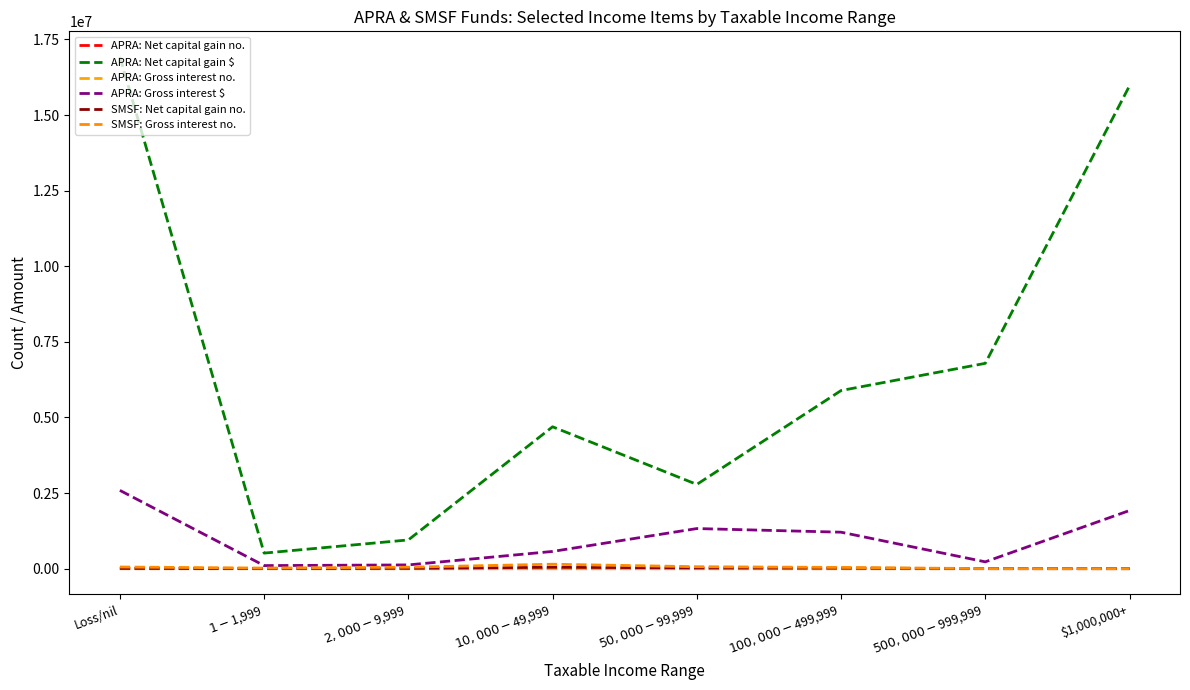

Read the SMSF: Gross interest no. value at $1,000,000+.

874